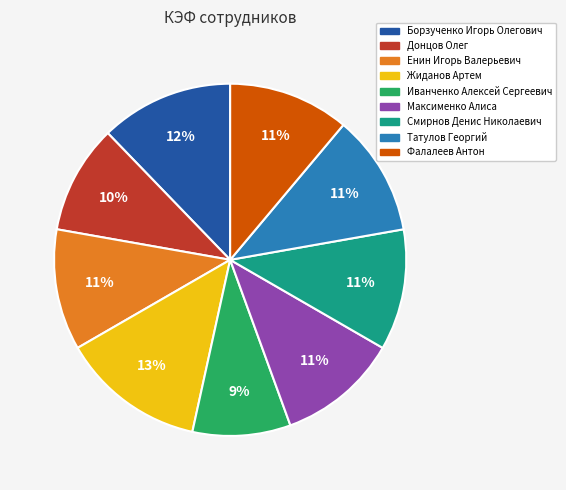

To the nearest percent, what is the average slice percentage?

11%